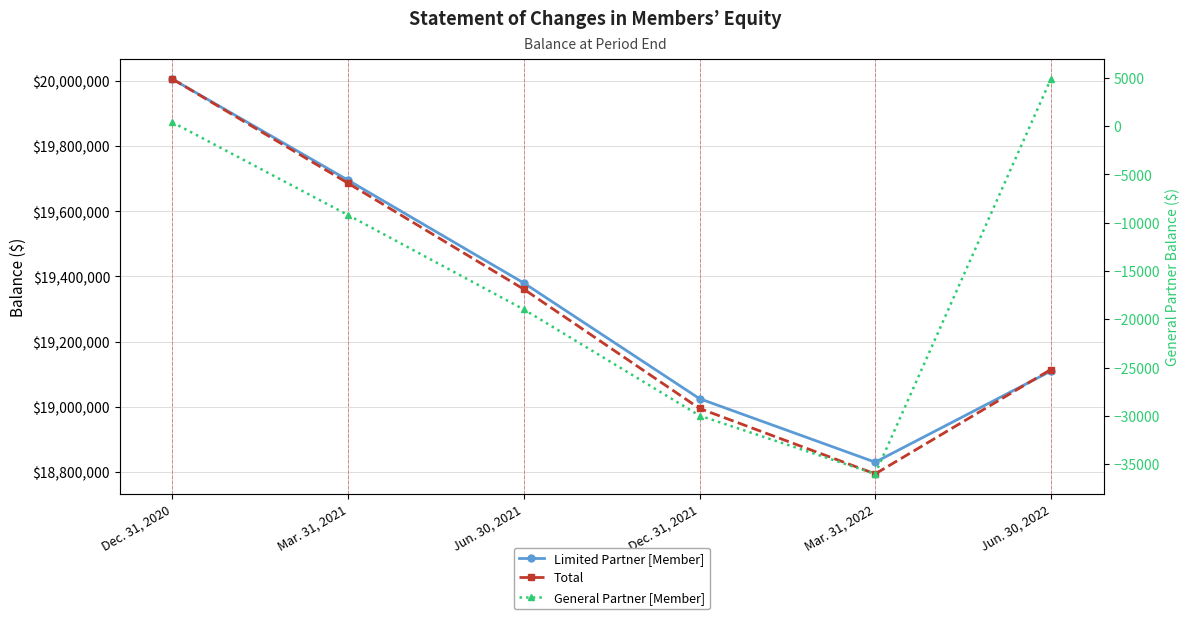

Reading right to left, list all the values displayed in this chart.

Limited Partner [Member]: 19109422	18829673	19024740	19379903	19695564	20006034
Total: 19114287	18793673	18994774	19360923	19686346	20006418
General Partner [Member]: 4865	-36000	-29966	-18980	-9218	384